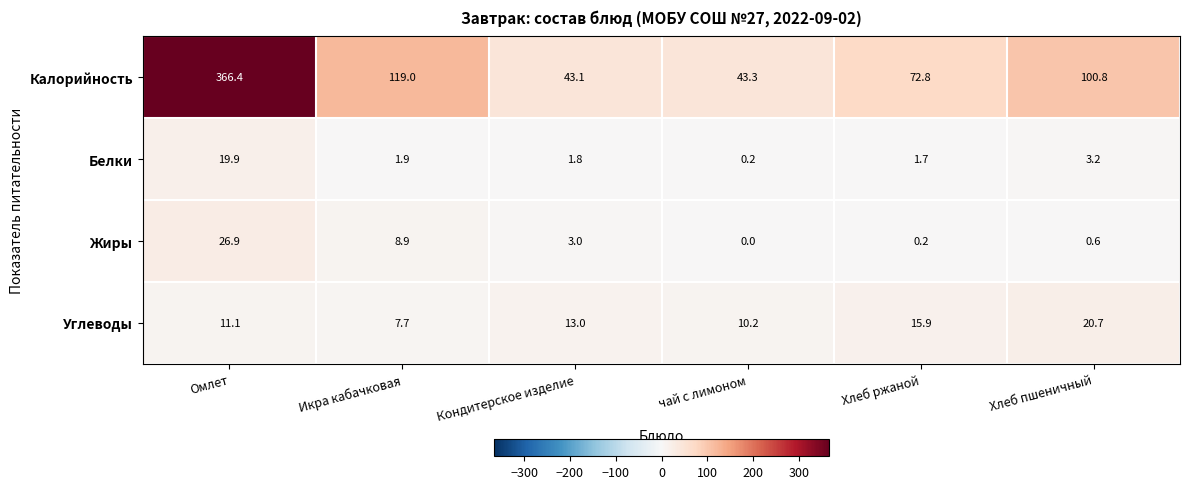

At how many categories does at least one series exceed 95?

3